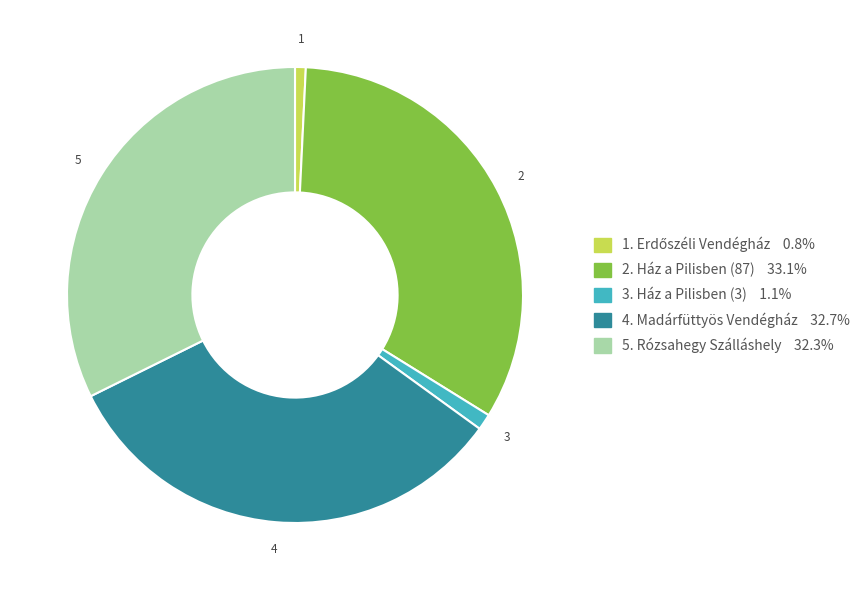

Is there a majority slice in this chart?

No